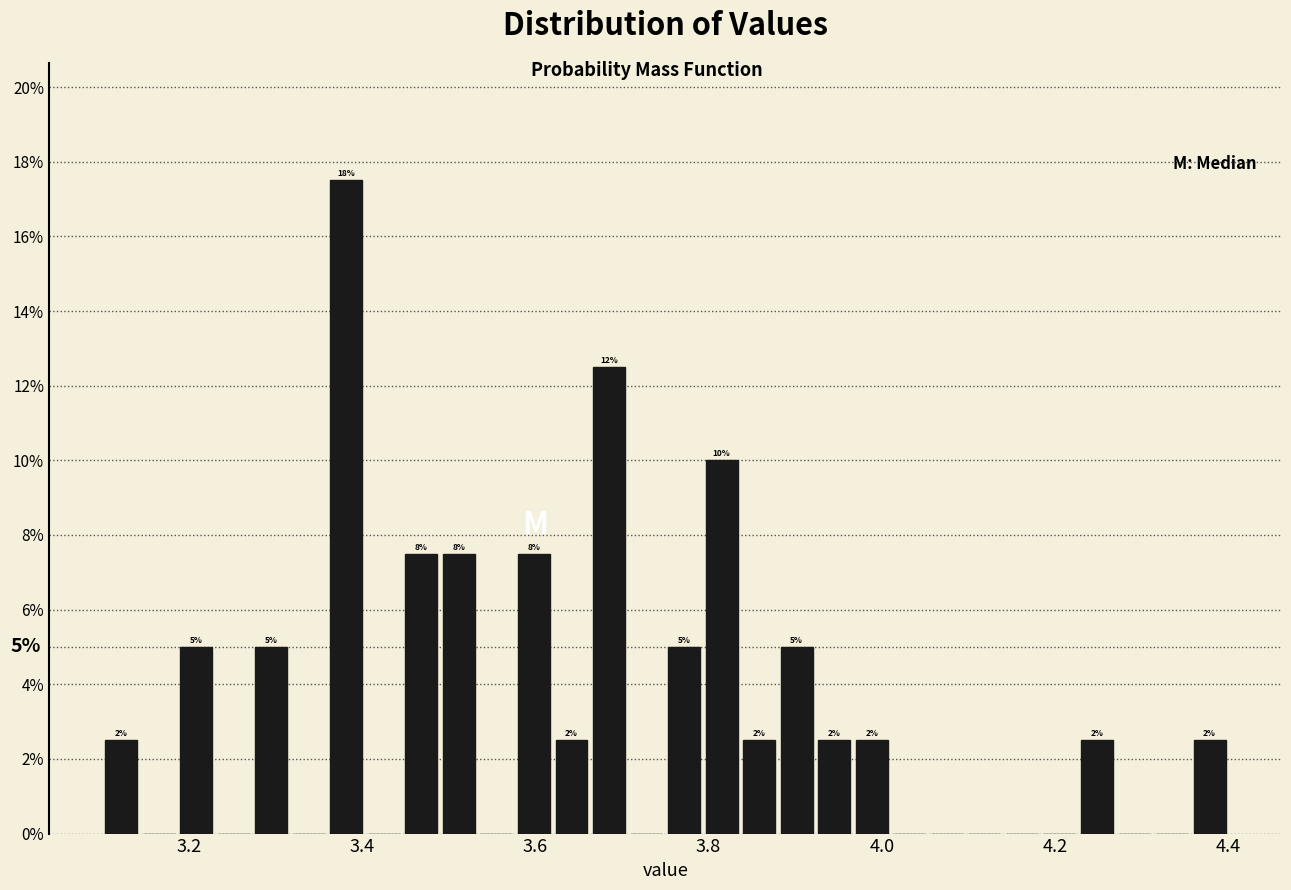

Around what value on the x-axis is the tallest bar? Give the approximate position of its centre, as read against the axis.

3.38